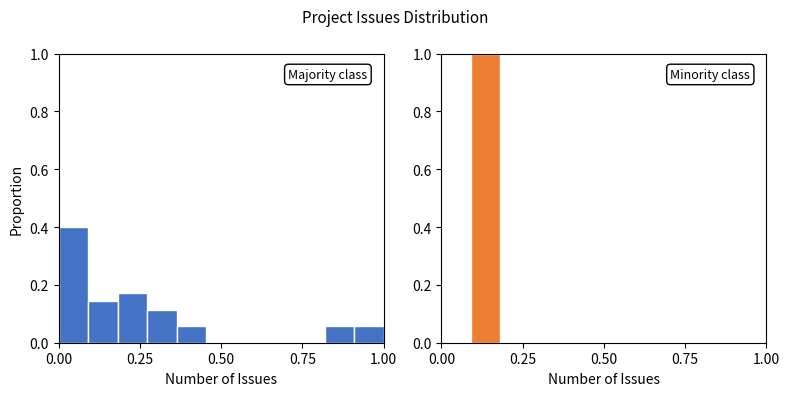

How many data points in CUNY Academic Commons are above 0?

7